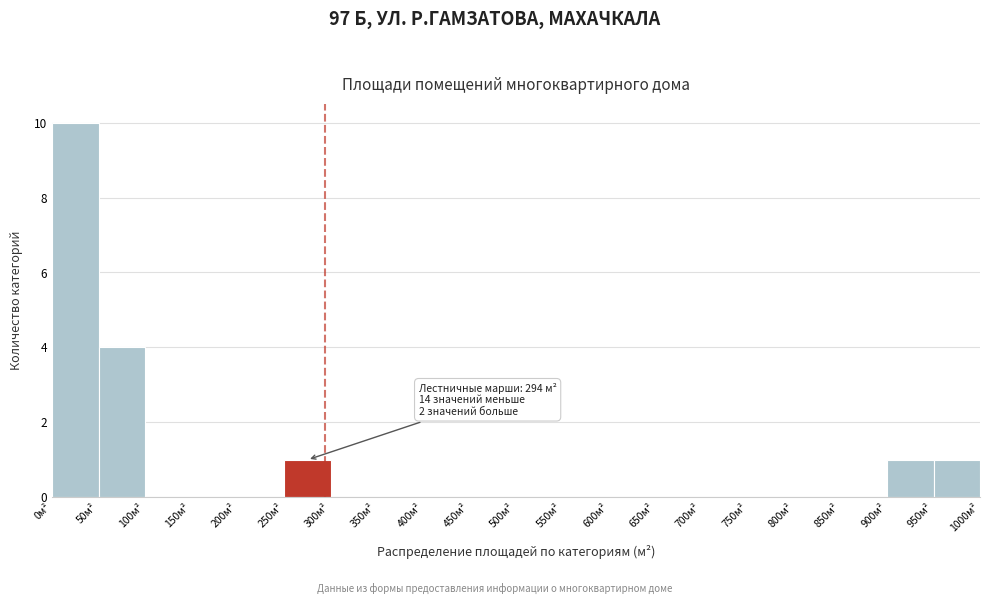

Over which range of the x-axis is the bar tallest?

0 to 50